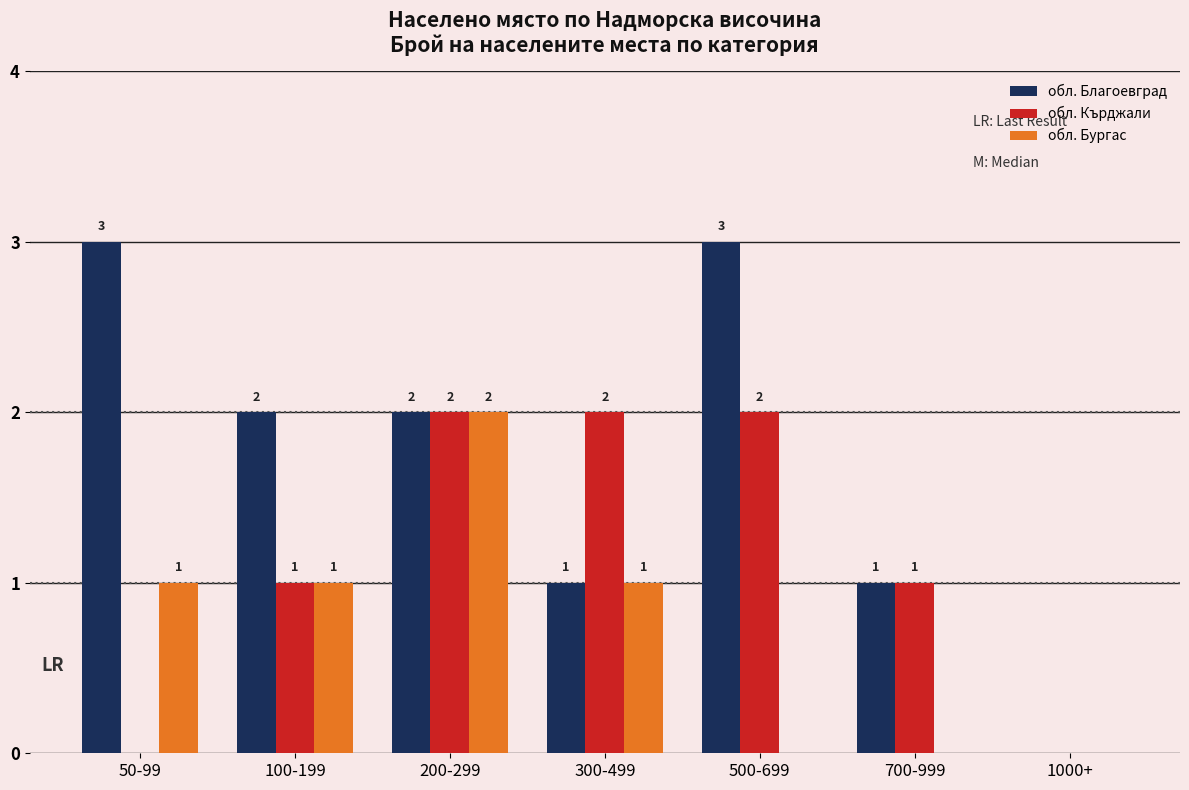

At which label does обл. Благоевград first exceed 2?

50-99